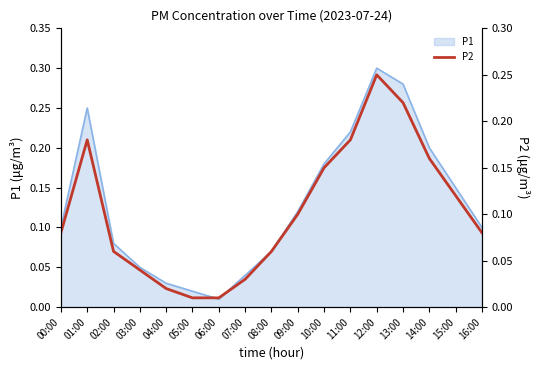

Is it true that P1 equals 0.3 at 14:00?

False